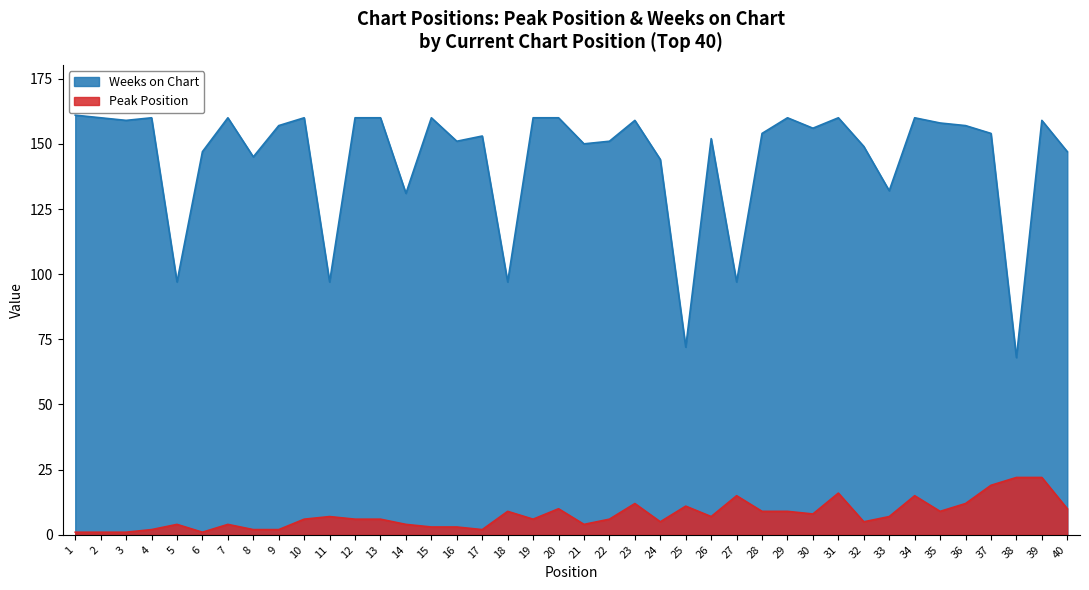

What is the difference between the maximum and minimum values in the Weeks on Chart series?

93